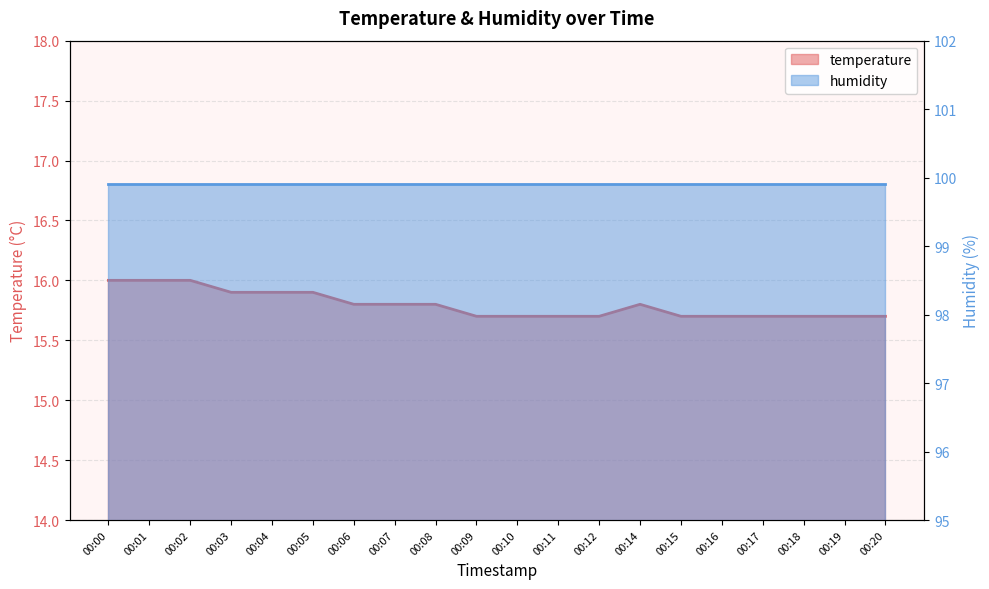

Where is the data nearest to the value 15?

00:09